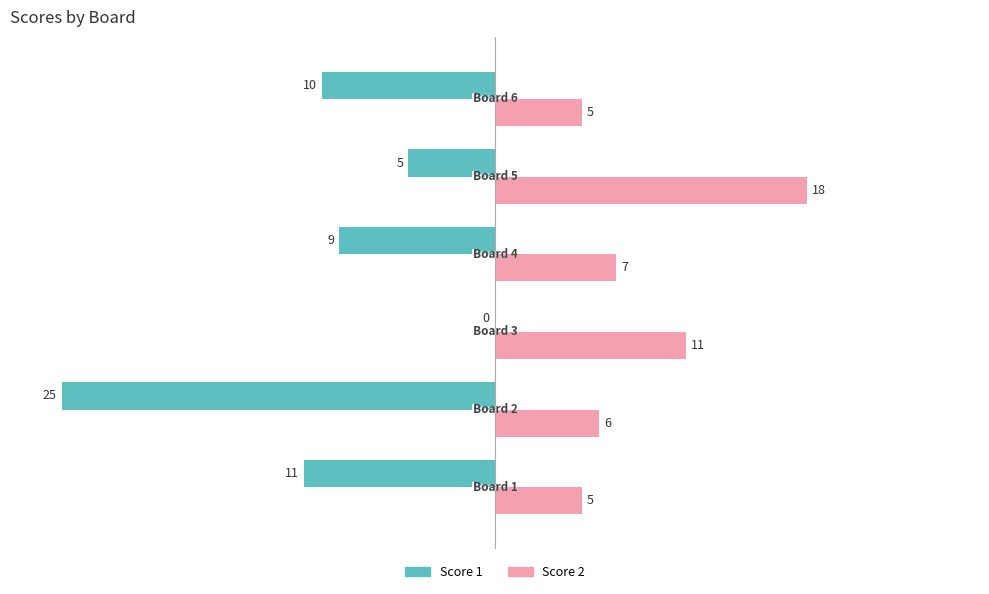

Which series has the largest total across all categories?

Score 2